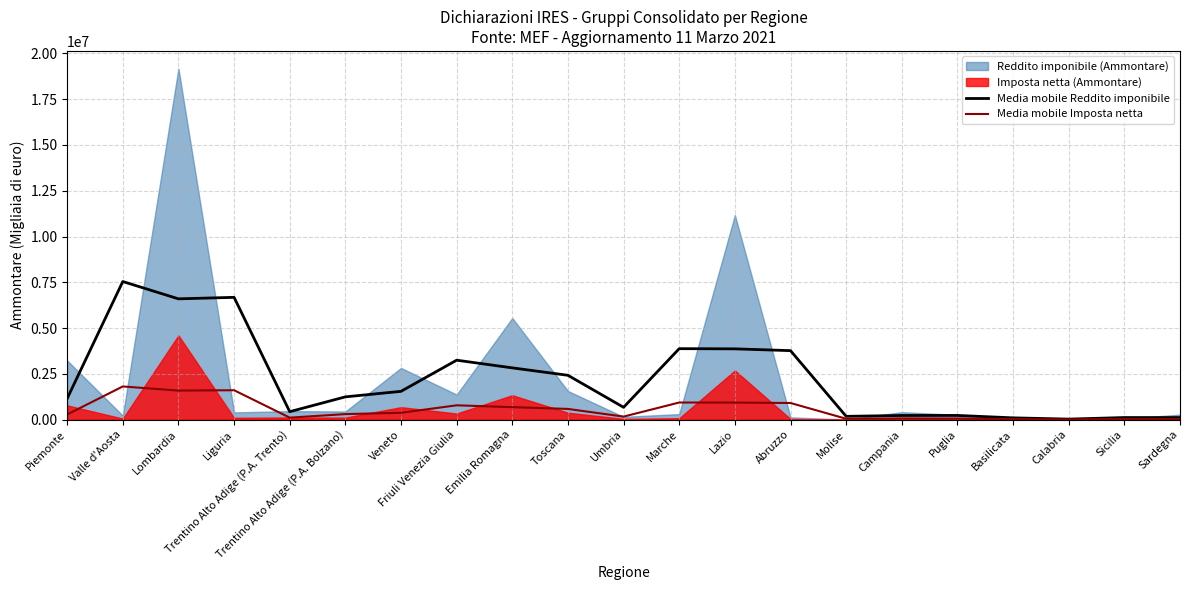

What value does the Media mobile Reddito imponibile series have at Liguria?

6675761.7